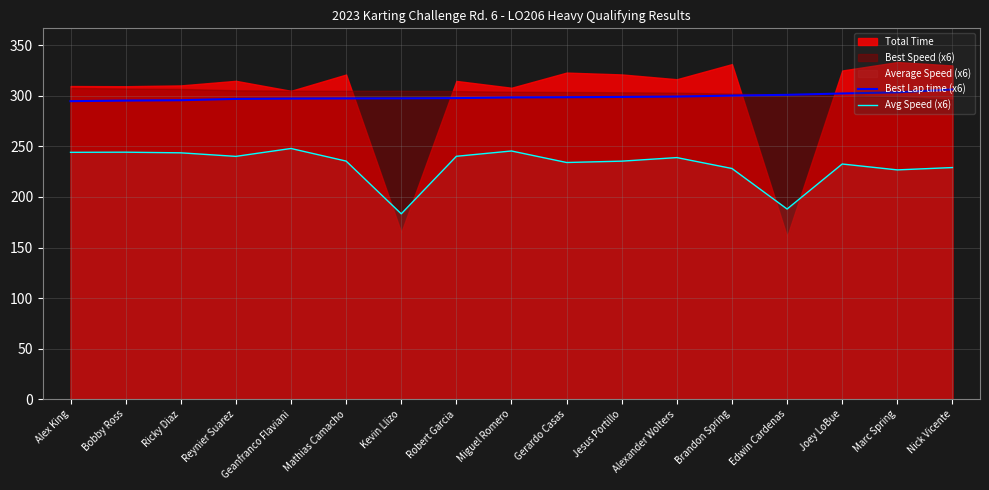

Reading left to right, what are all the values shown in this chart?

Best Lap time (x6): 294.7	295.3	295.7	297.0	297.3	297.4	297.5	297.7	298.4	298.6	298.9	299.3	300.2	301.0	302.3	303.5	306.3
Avg Speed (x6): 244.1	244.3	243.6	240.1	247.9	235.5	183.3	240.2	245.5	234.1	235.4	238.9	228.1	188.1	232.6	226.8	229.1